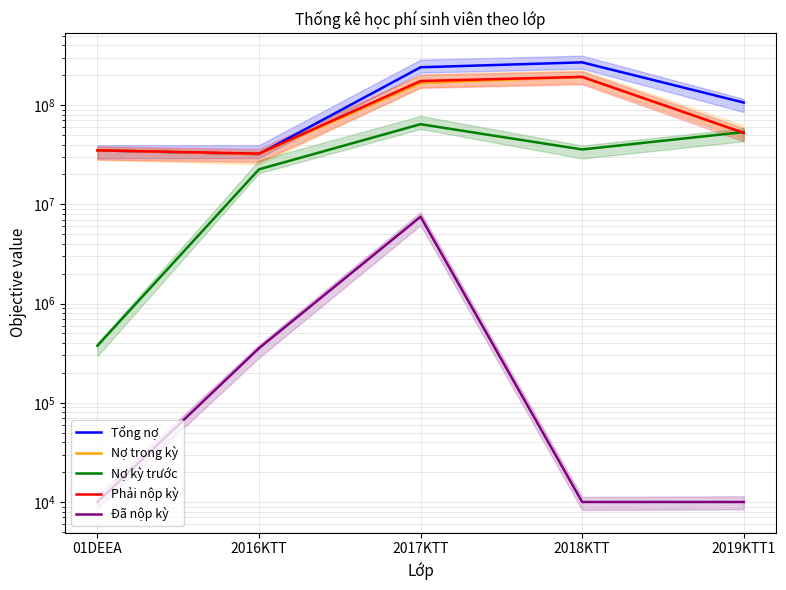

What is the label of the 4th point from the right?

2016KTT